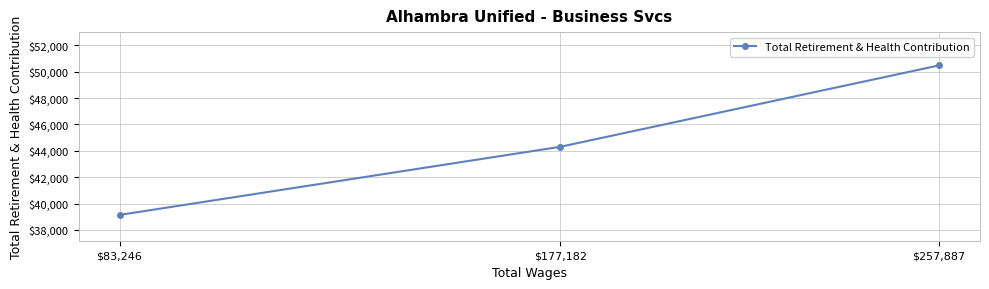

Which category has the lowest value across all series?

$83,246